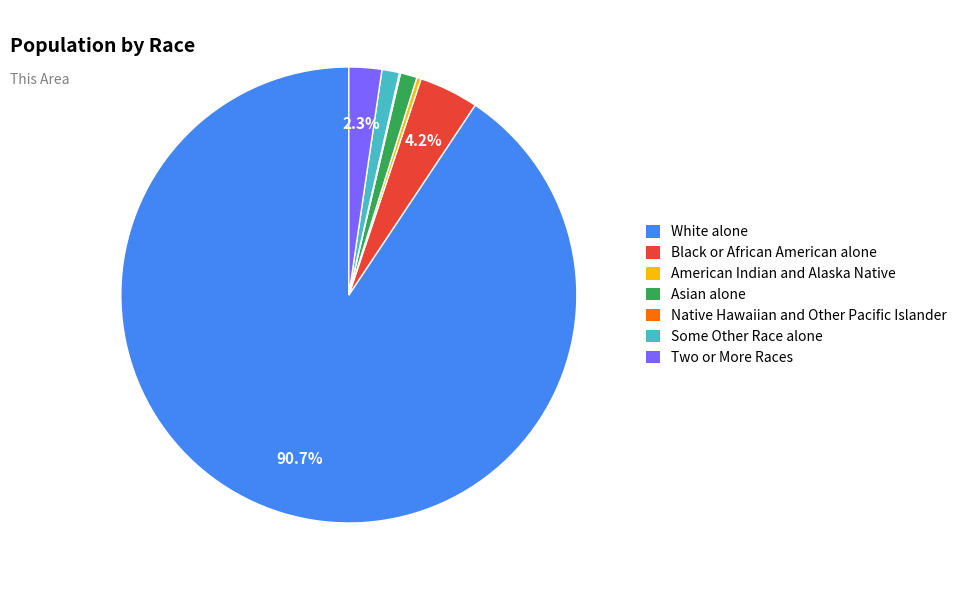

Which slice is the largest?

White alone